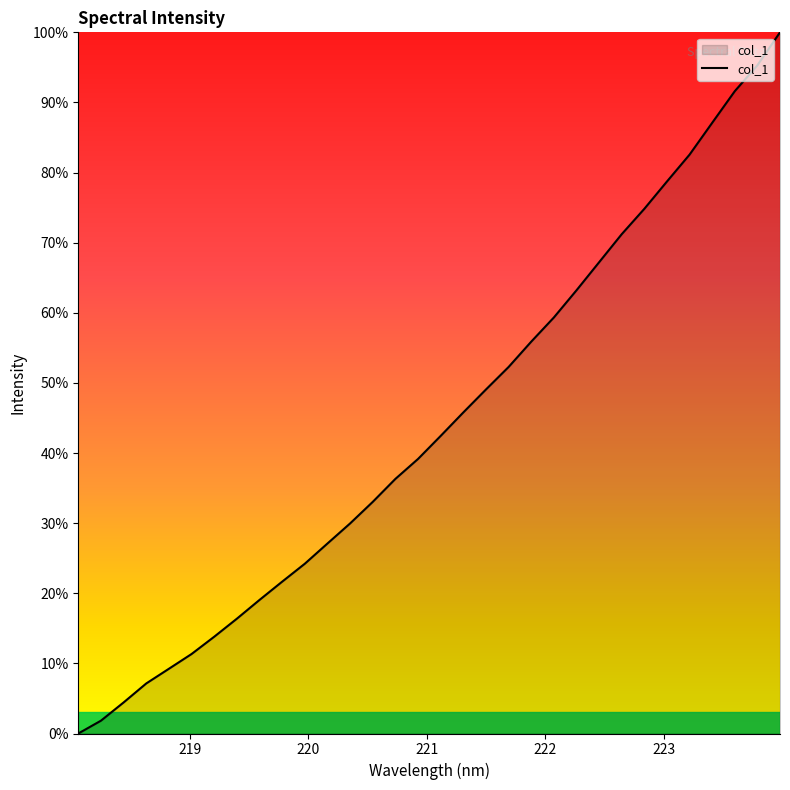

What is the difference between the second highest and minimum values?

95.3